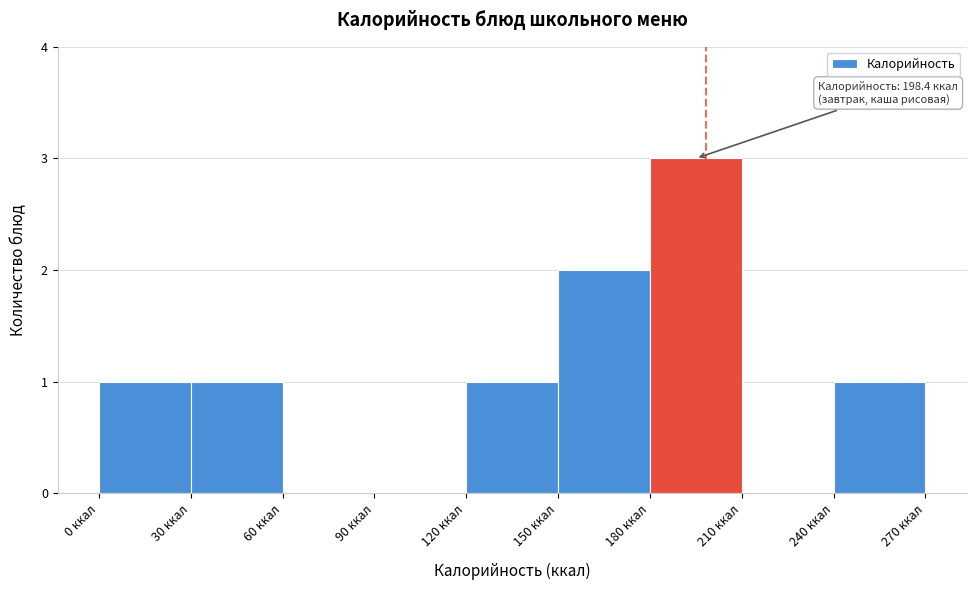

Which range on the x-axis has the tallest bar?

180 to 210